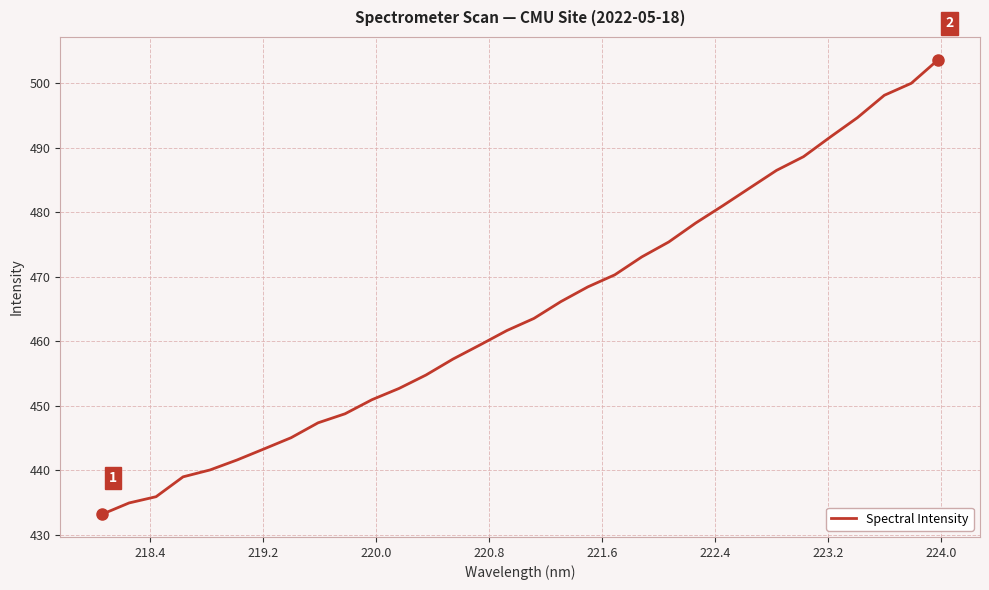

What is the minimum value shown in the chart?

433.2